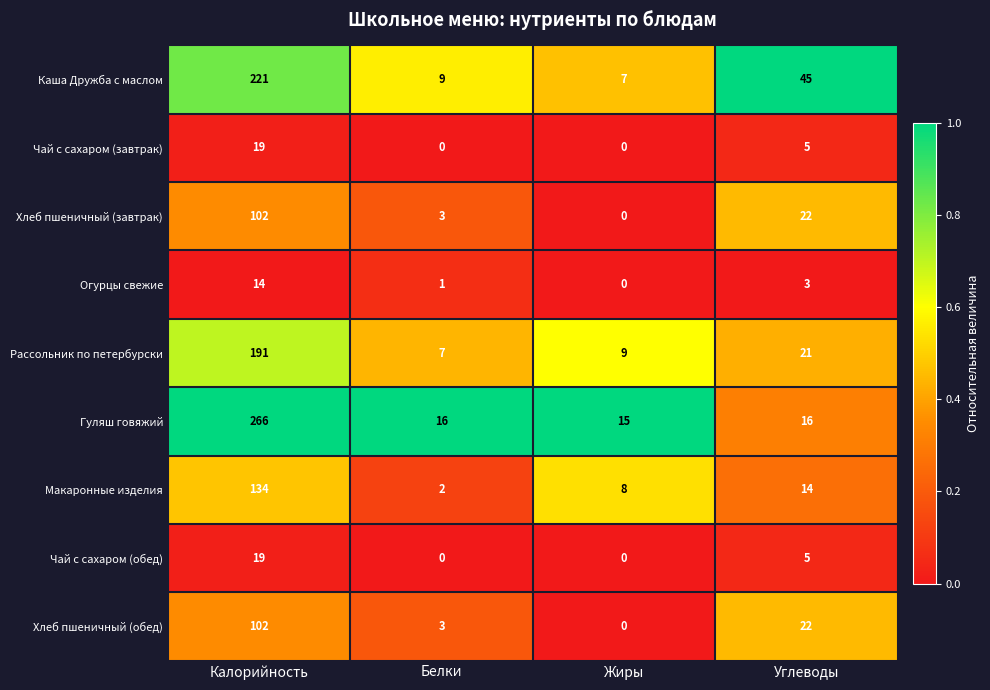

At which label does Хлеб пшеничный (завтрак) reach its minimum?

Жиры